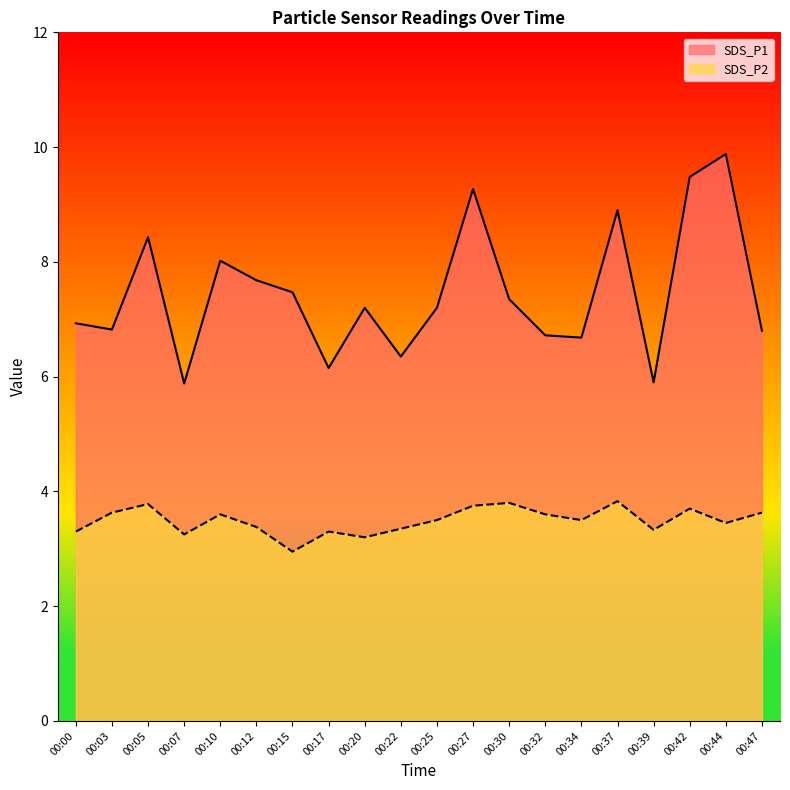

How many values in the SDS_P1 series exceed 7?

11